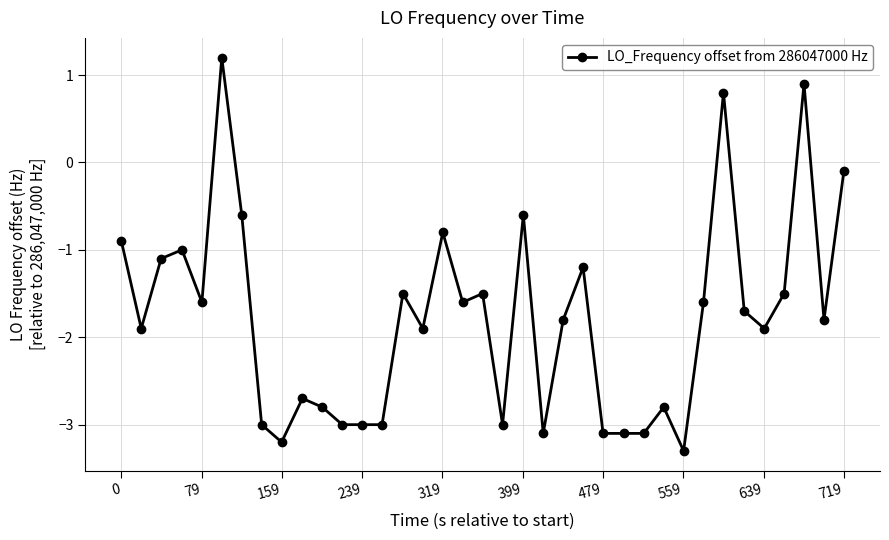

What is the sum of all values?

-65.9